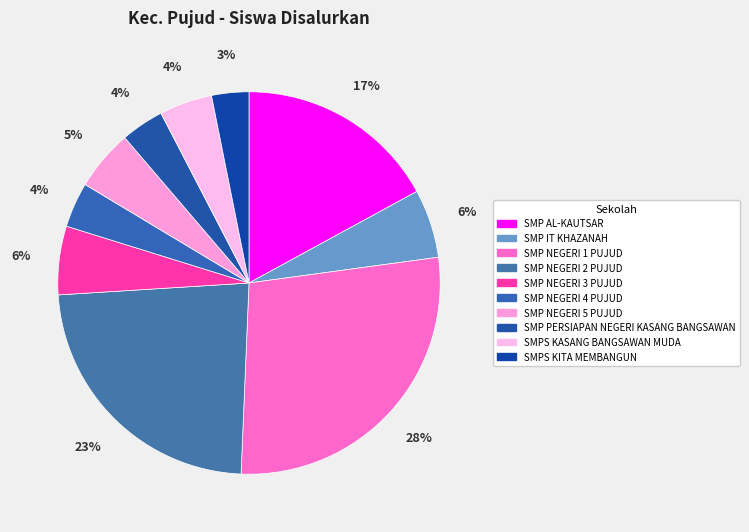

Rank the categories by value from lowest to highest.

SMPS KITA MEMBANGUN, SMP PERSIAPAN NEGERI KASANG BANGSAWAN, SMP NEGERI 4 PUJUD, SMPS KASANG BANGSAWAN MUDA, SMP NEGERI 5 PUJUD, SMP IT KHAZANAH, SMP NEGERI 3 PUJUD, SMP AL-KAUTSAR, SMP NEGERI 2 PUJUD, SMP NEGERI 1 PUJUD